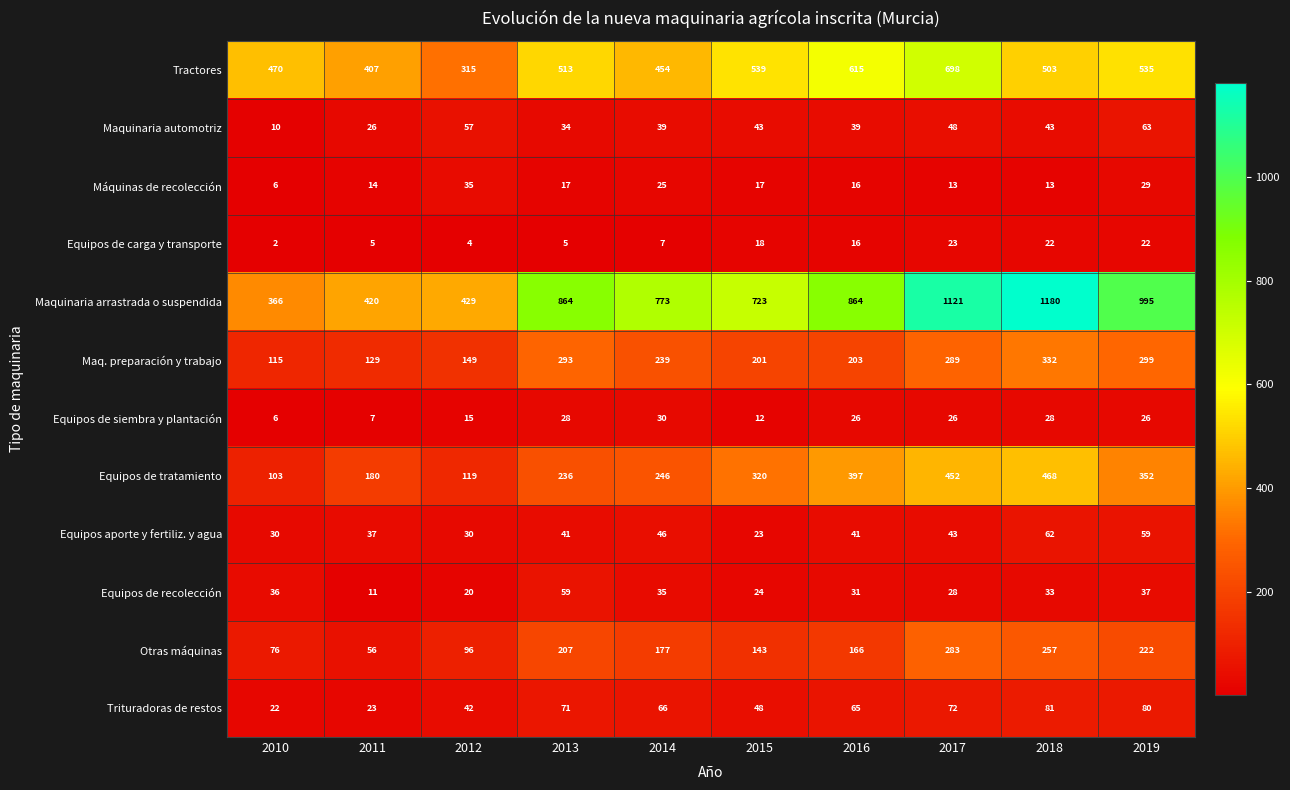

What is the difference between the second highest and minimum values in the Equipos de siembra y plantación series?

22